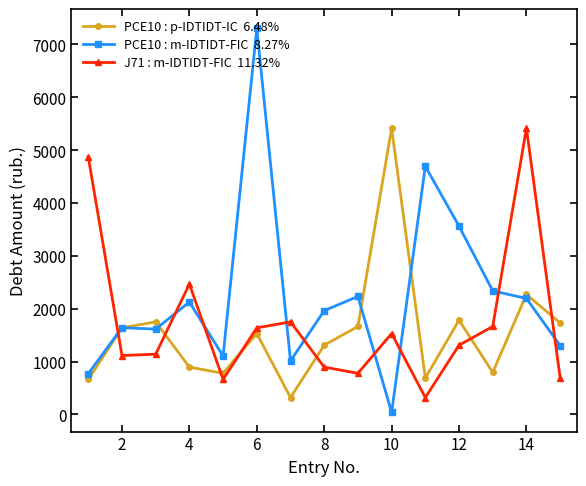

What is the maximum value shown in the chart?

7305.8